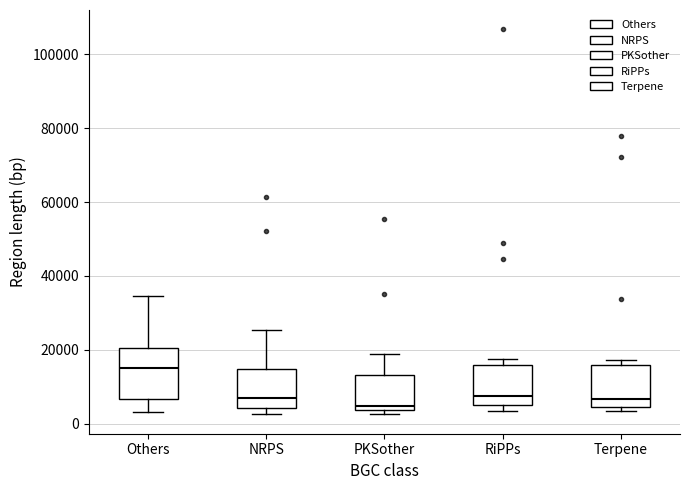

Reading left to right, read every box against the y-axis: the position of its median line, the range the box covers, and the ends of its whiskers. The values are not printed on the chart, so give them approximately, as read against the axis.

Others: median 16000, box 6000 to 20000, whiskers 4000 to 34000
NRPS: median 8000, box 4000 to 14000, whiskers 2000 to 26000
PKSother: median 4000 (just above the box's lower edge), box 4000 to 14000, whiskers 2000 to 18000
RiPPs: median 8000, box 4000 to 16000, whiskers 4000 (just below the box's lower edge) to 18000
Terpene: median 6000, box 4000 to 16000, whiskers 4000 (just below the box's lower edge) to 18000